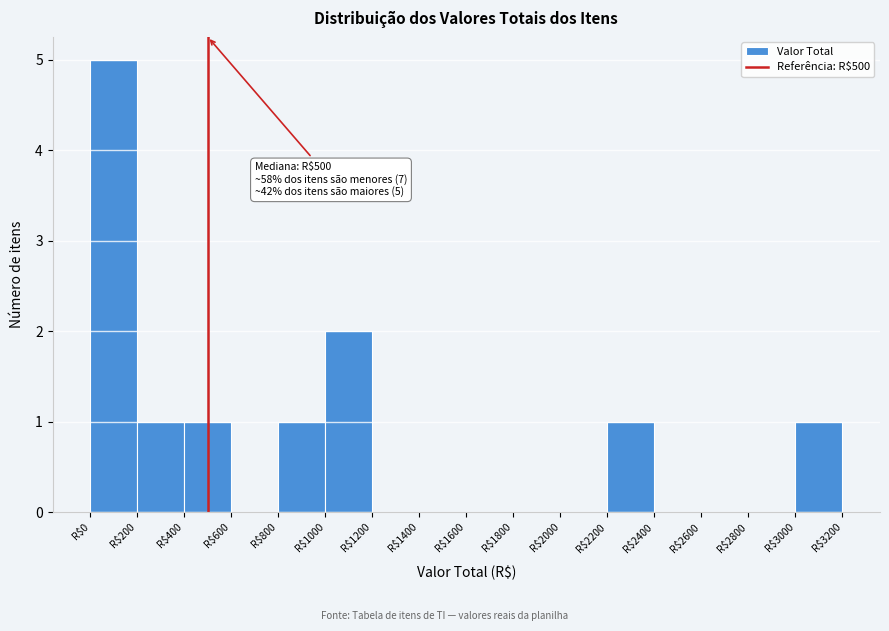

Over which range of the x-axis is the bar tallest?

0 to 200